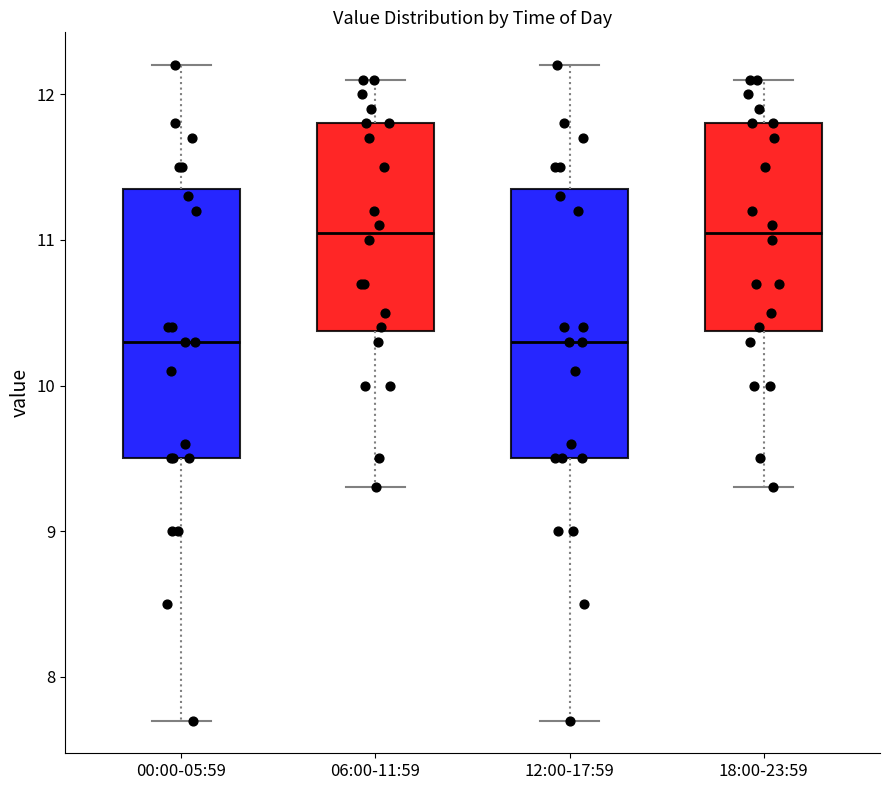

Where is the upper edge of the box for 00:00-05:59 on the y-axis? The values are not printed on the chart, so give them approximately, as read against the axis.

11.4